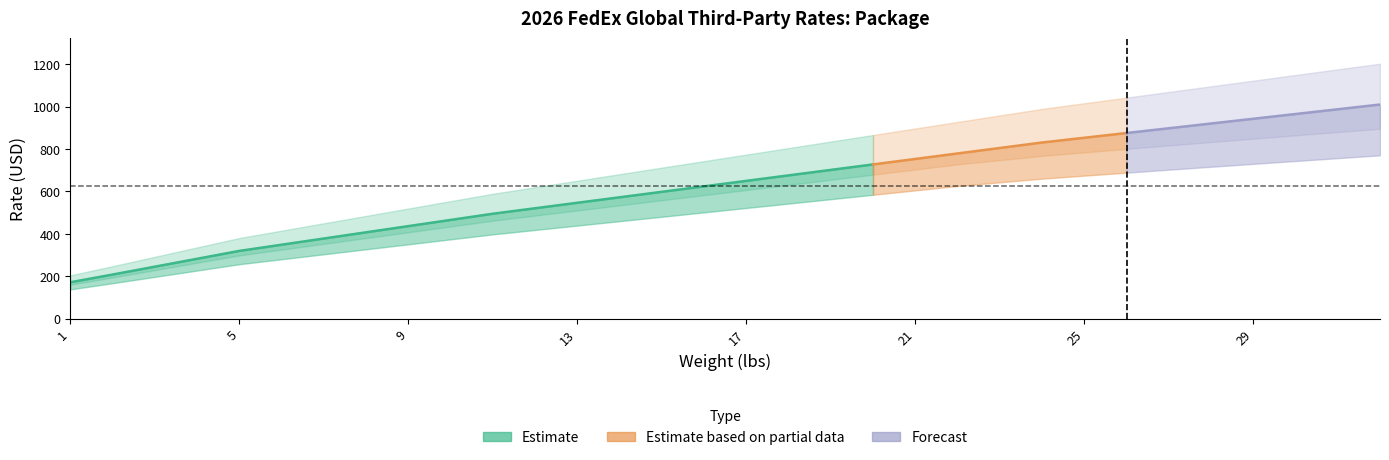

At which label does FedEx Int'l Priority reach its minimum?

1